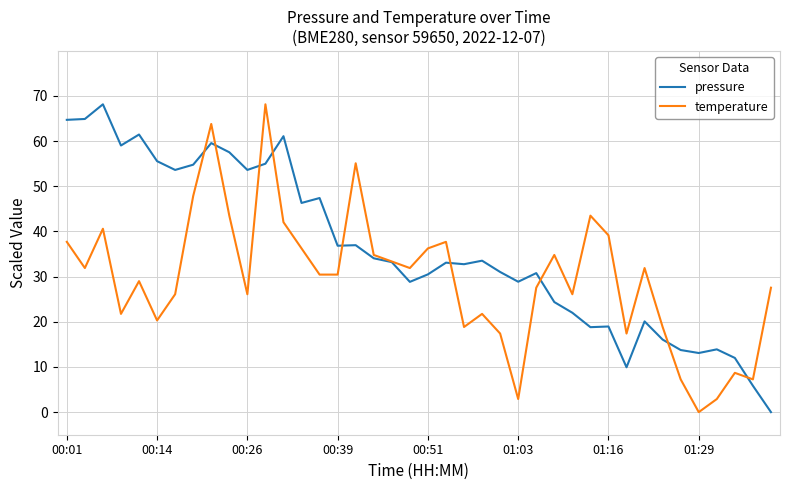

List the series in order of their overall mean, lowest first.

temperature, pressure